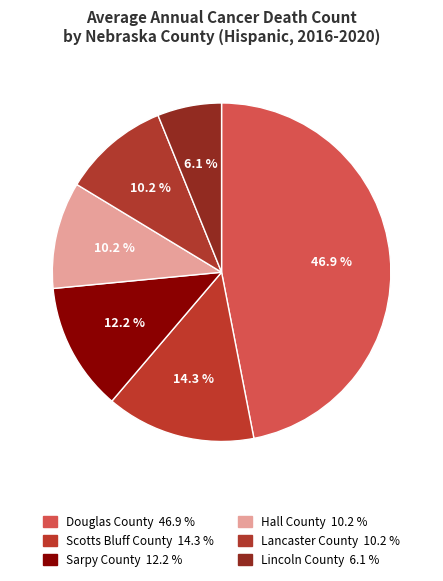

The Douglas County slice represents 47% of the pie. True or false?

True